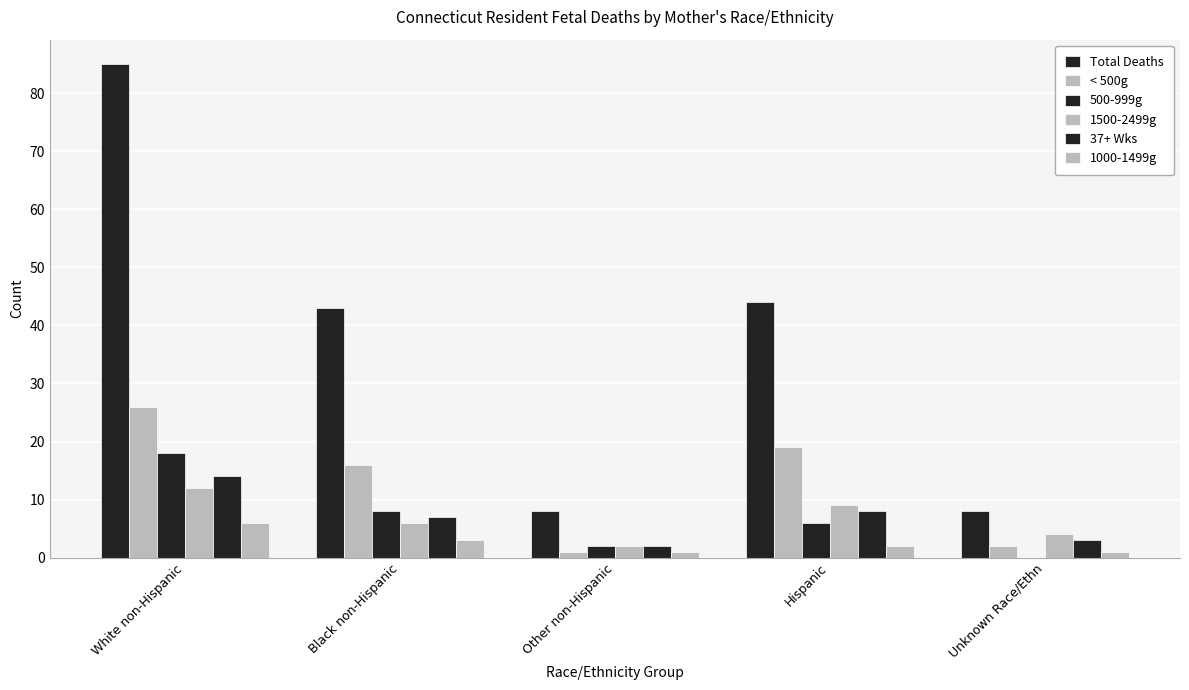

What is the value of the 1500-2499g bar at the 5th from the left?

4